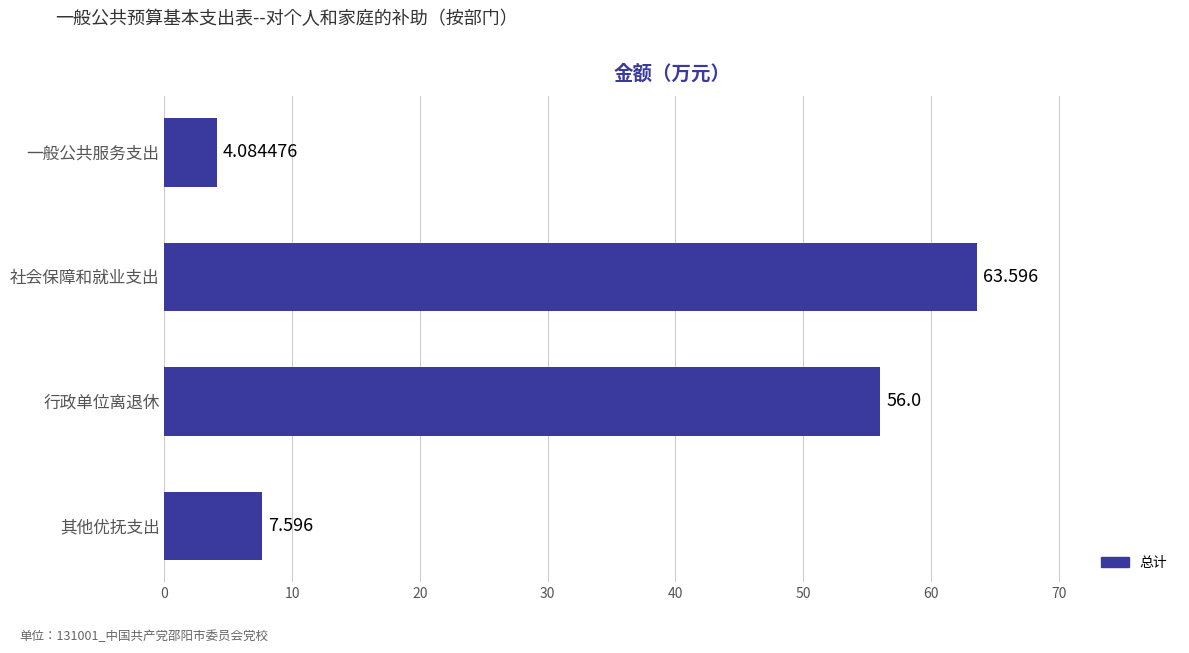

Rank the categories by value from lowest to highest.

一般公共服务支出, 其他优抚支出, 行政单位离退休, 社会保障和就业支出